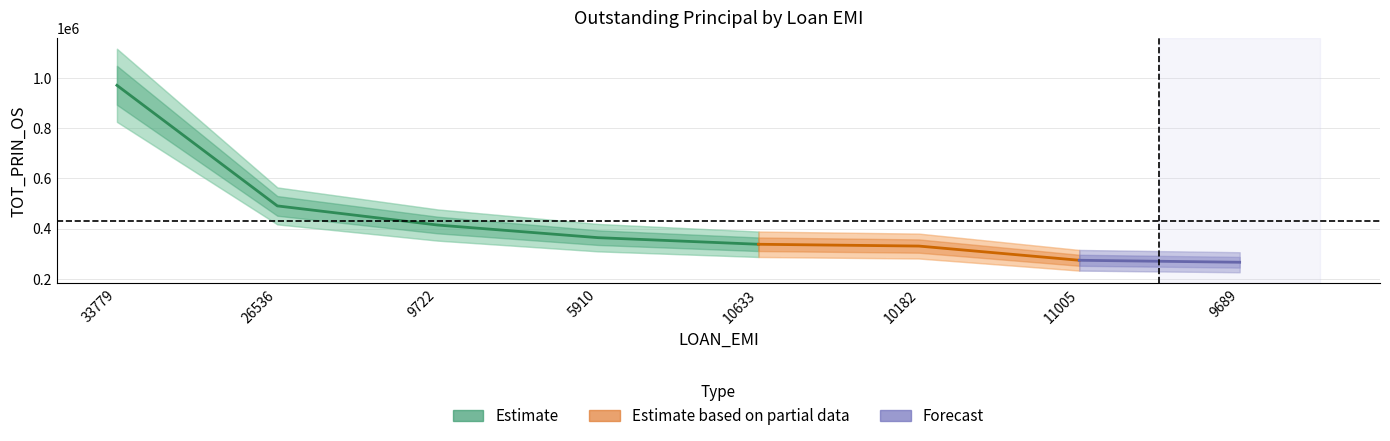

Which label corresponds to the smallest value in the chart?

9689